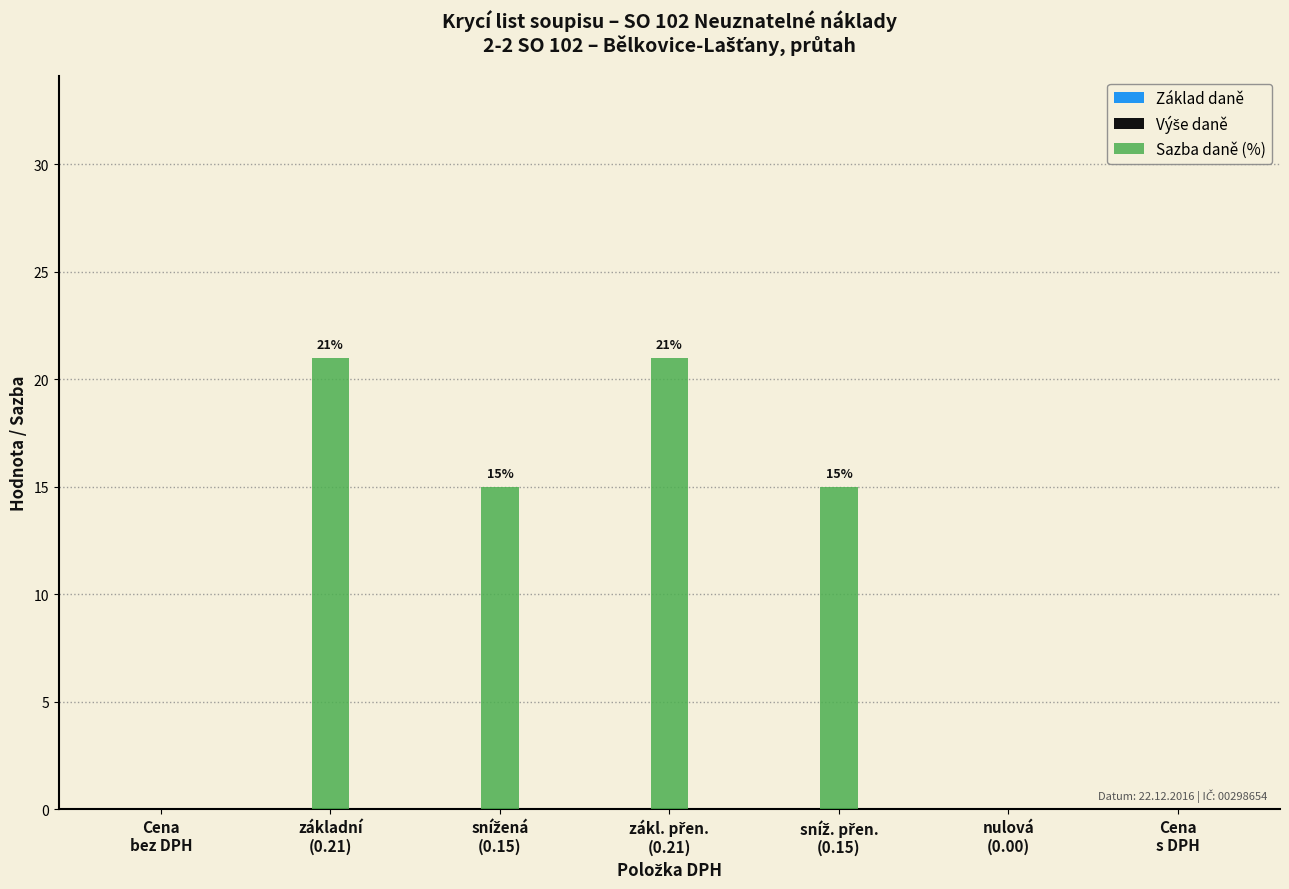

What is the sum of all values?

72